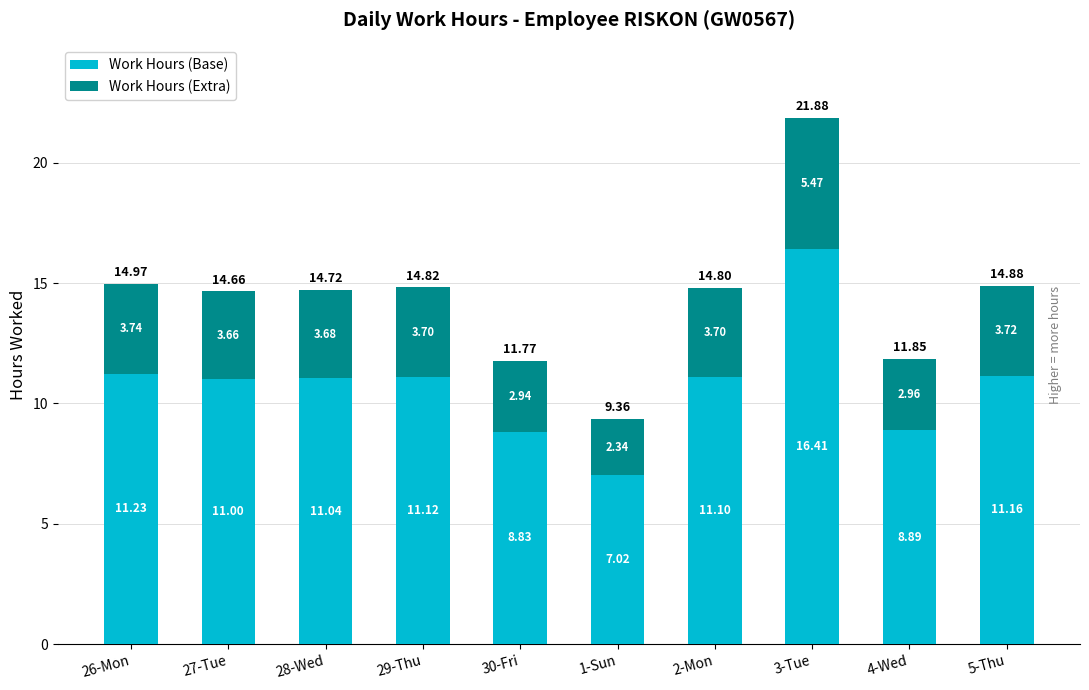

What is the average value of the Work Hours (Base) series?

10.8